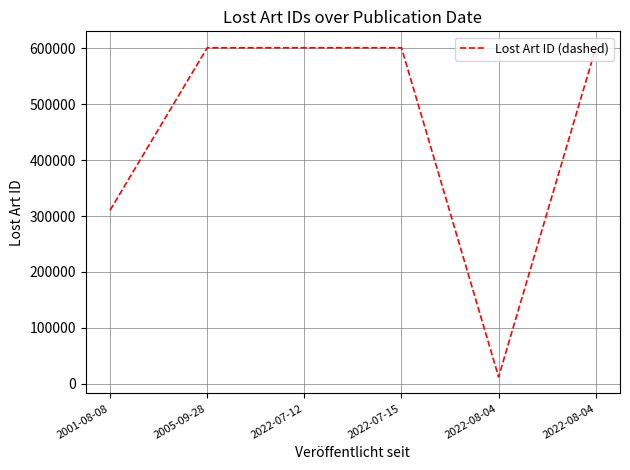

Read the value at 2022-07-15, to the nearest 10.

601190